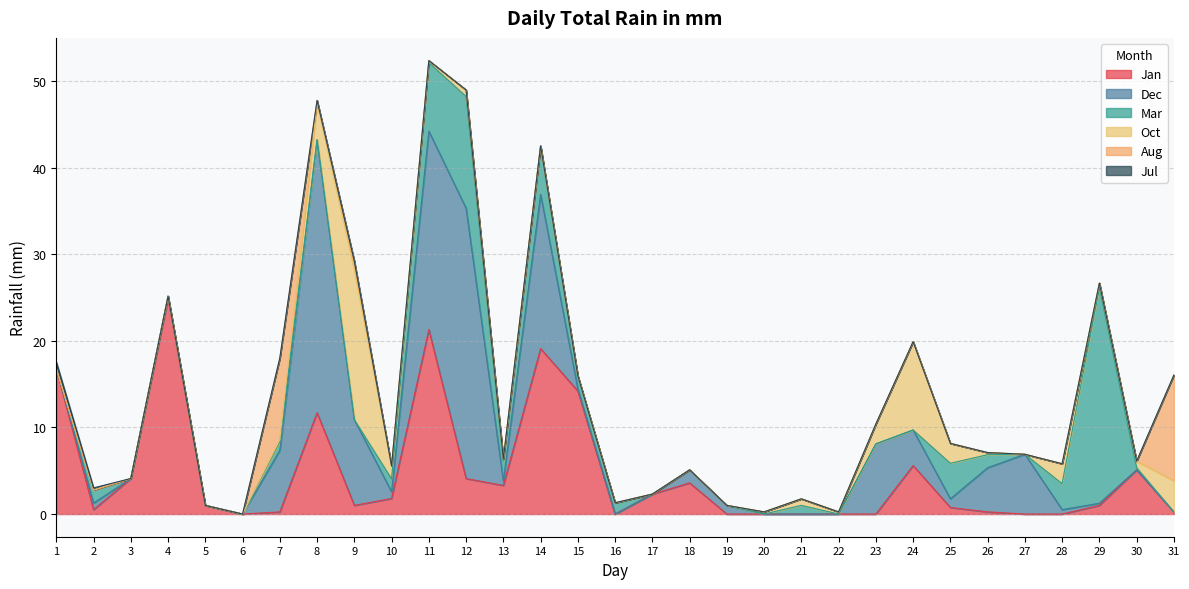

The Dec series shows 0.0 at 17. True or false?

True